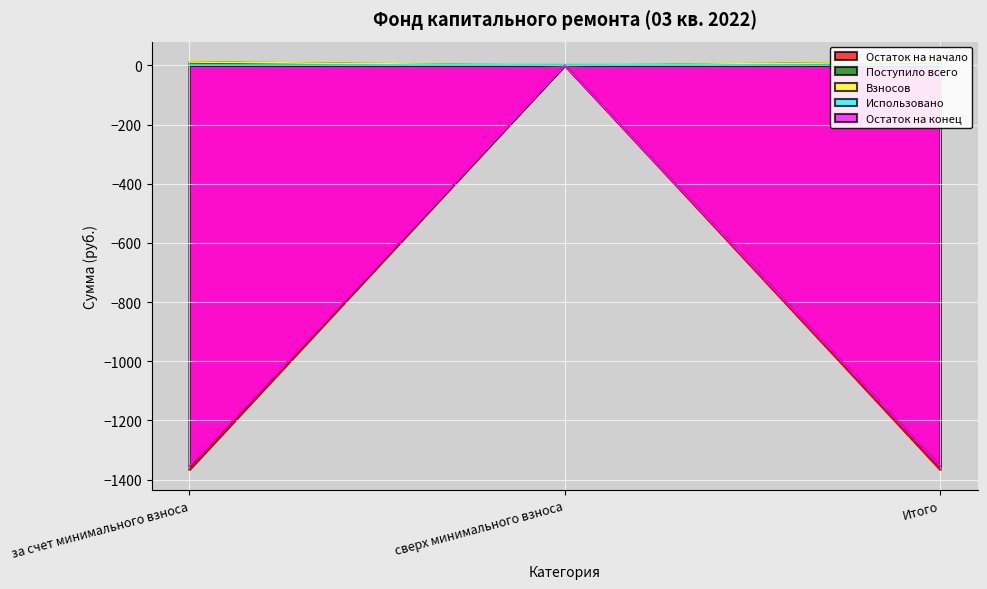

What is the approximate value of Остаток на конец at Итого?

-1355.1